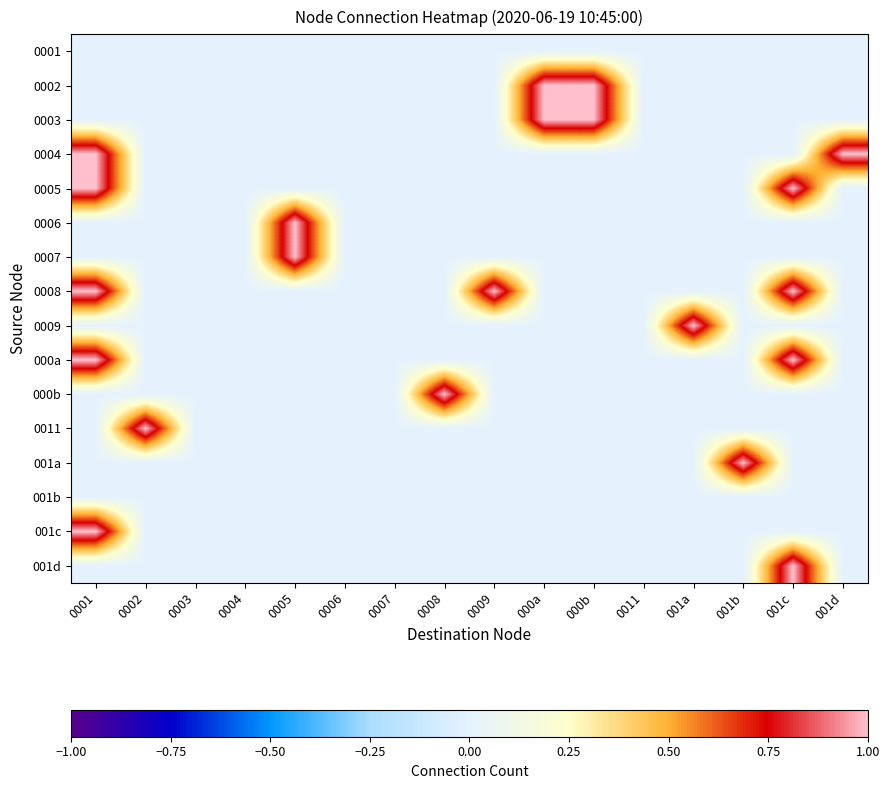

Count the number of data series in this chart.

16